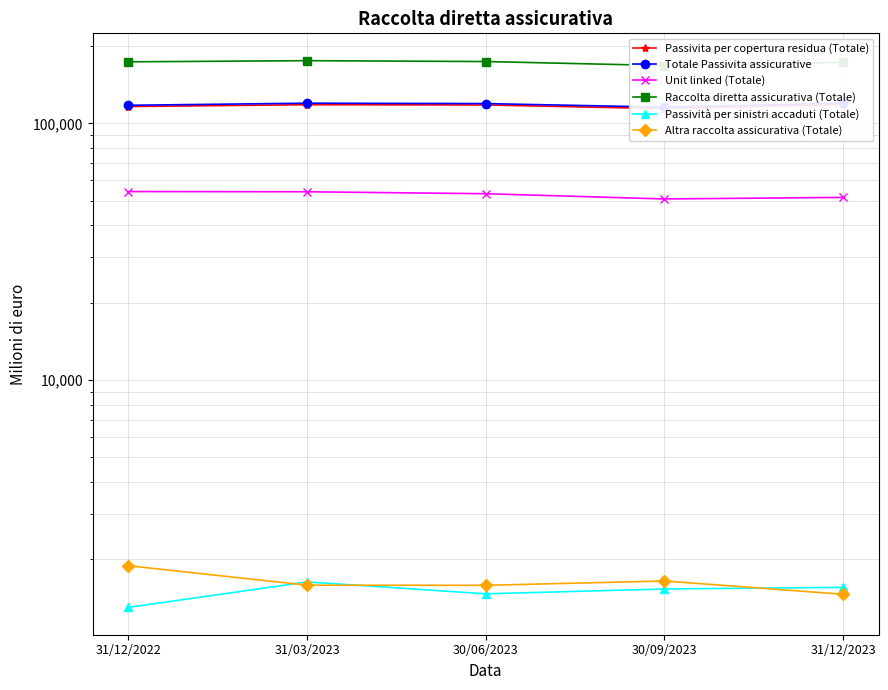

The value of Passività per sinistri accaduti (Totale) at 31/12/2023 is 1552. True or false?

True